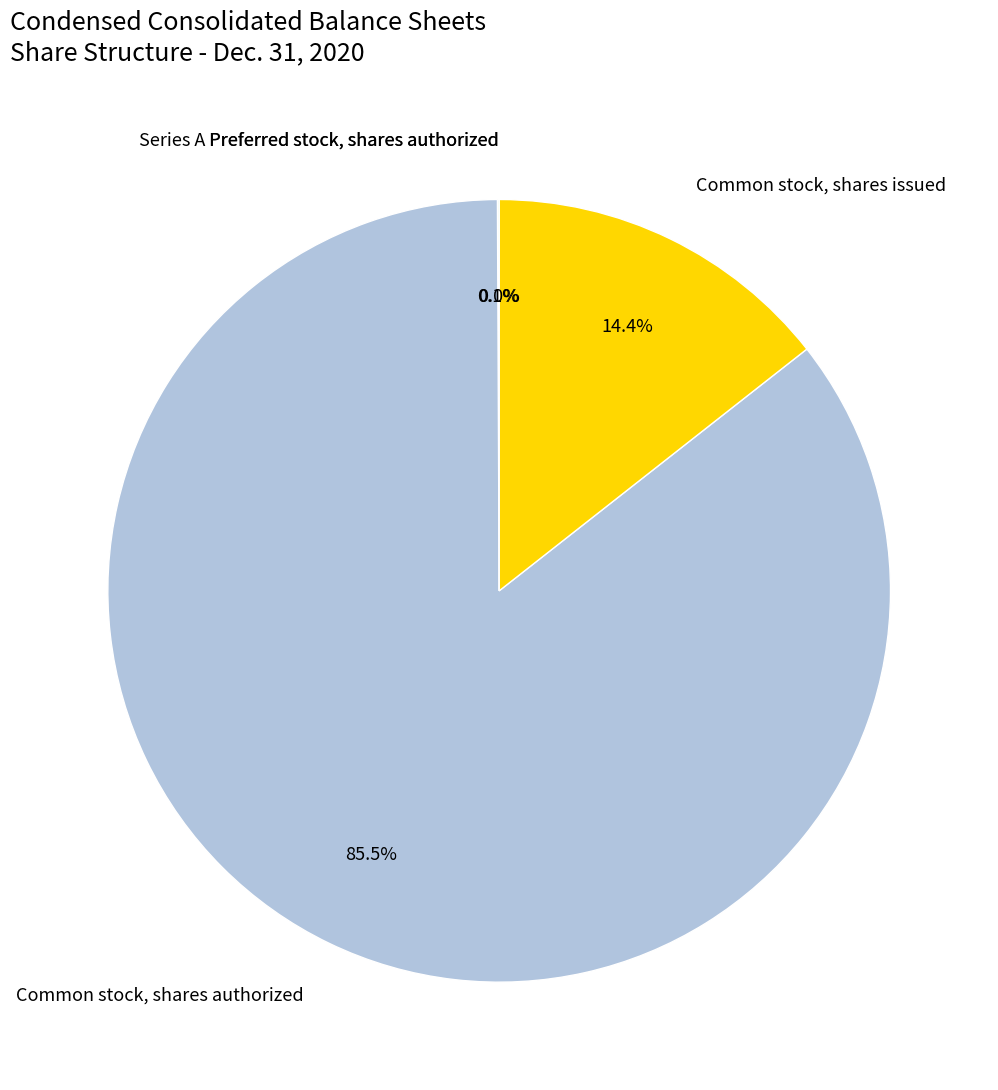

Is Common stock, shares authorized the majority of the pie?

Yes